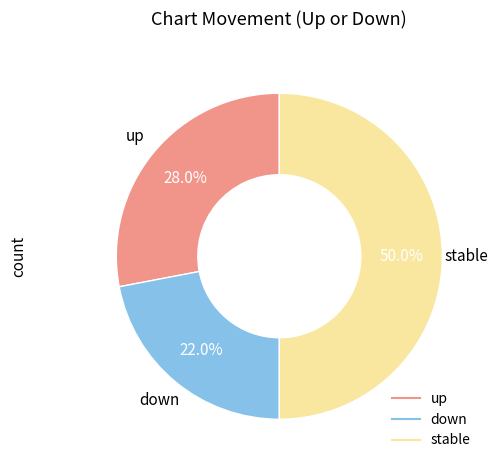

Count the number of slices in the pie.

3